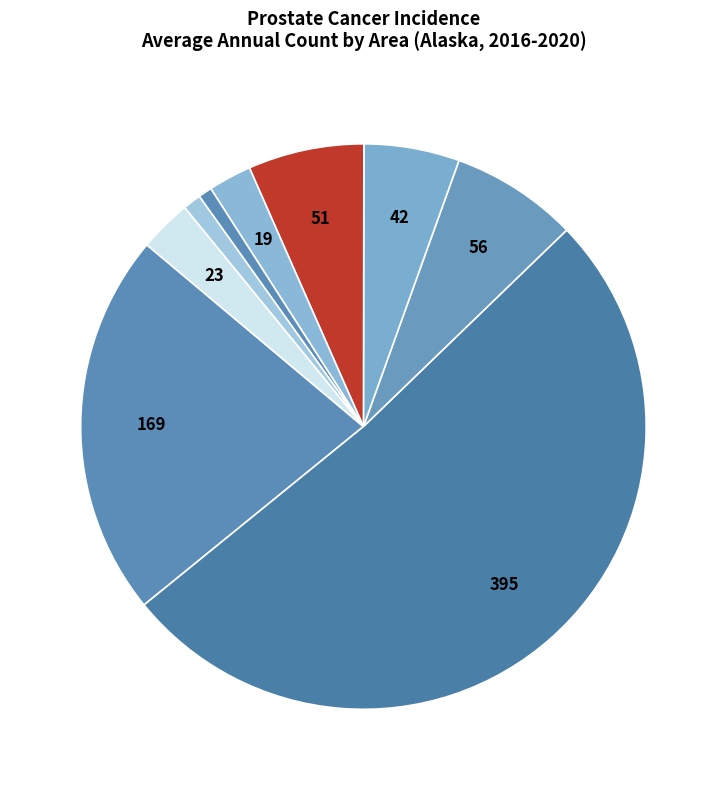

Does any single category account for the majority?

Yes